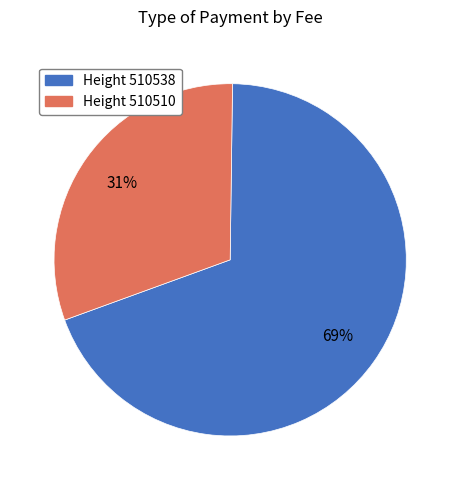

Is there any slice that represents more than half of the pie?

Yes